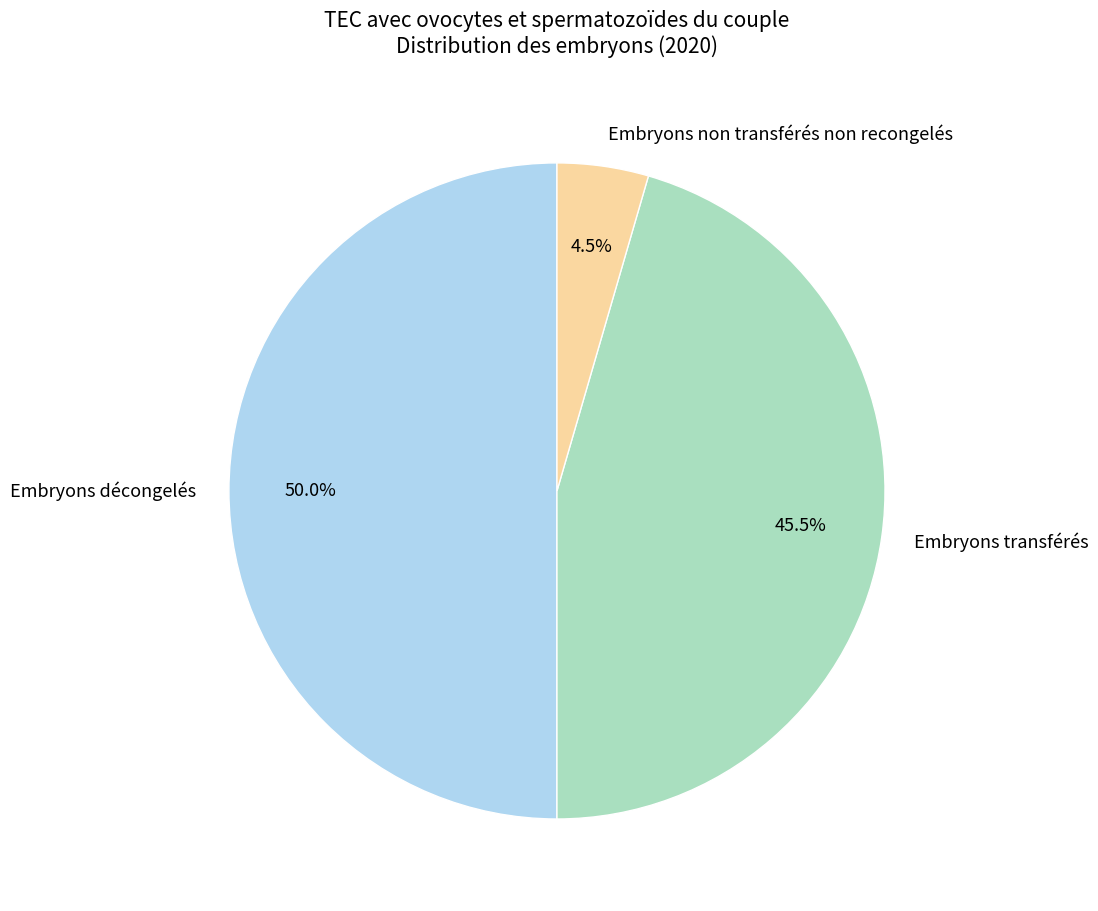

Approximately how many times larger is the value at Embryons non transférés non recongelés compared to Embryons transférés?

0.1